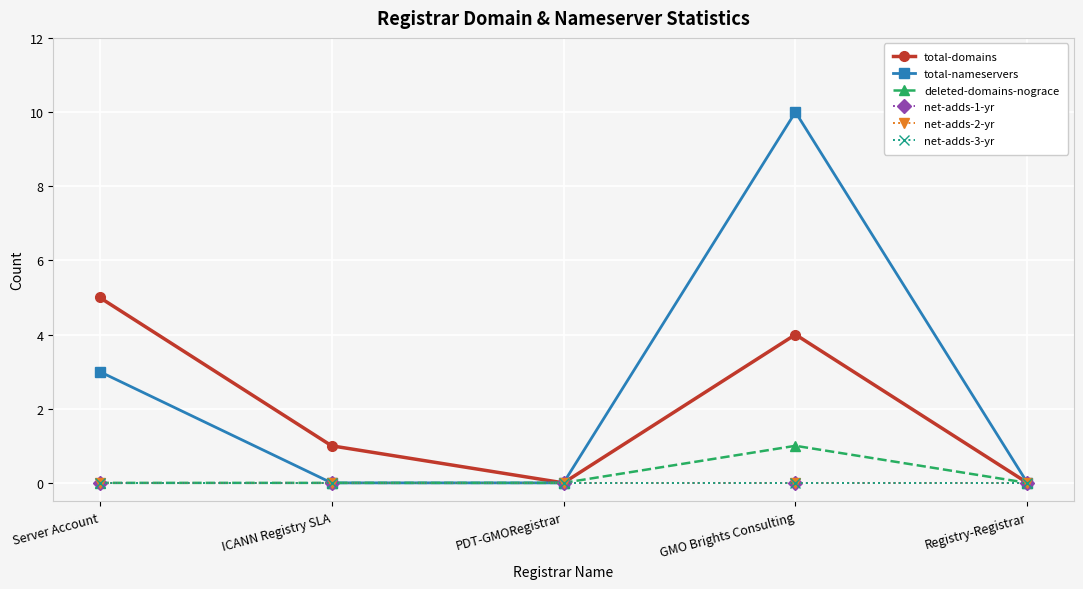

What is the difference between the second highest and minimum values in the total-nameservers series?

3